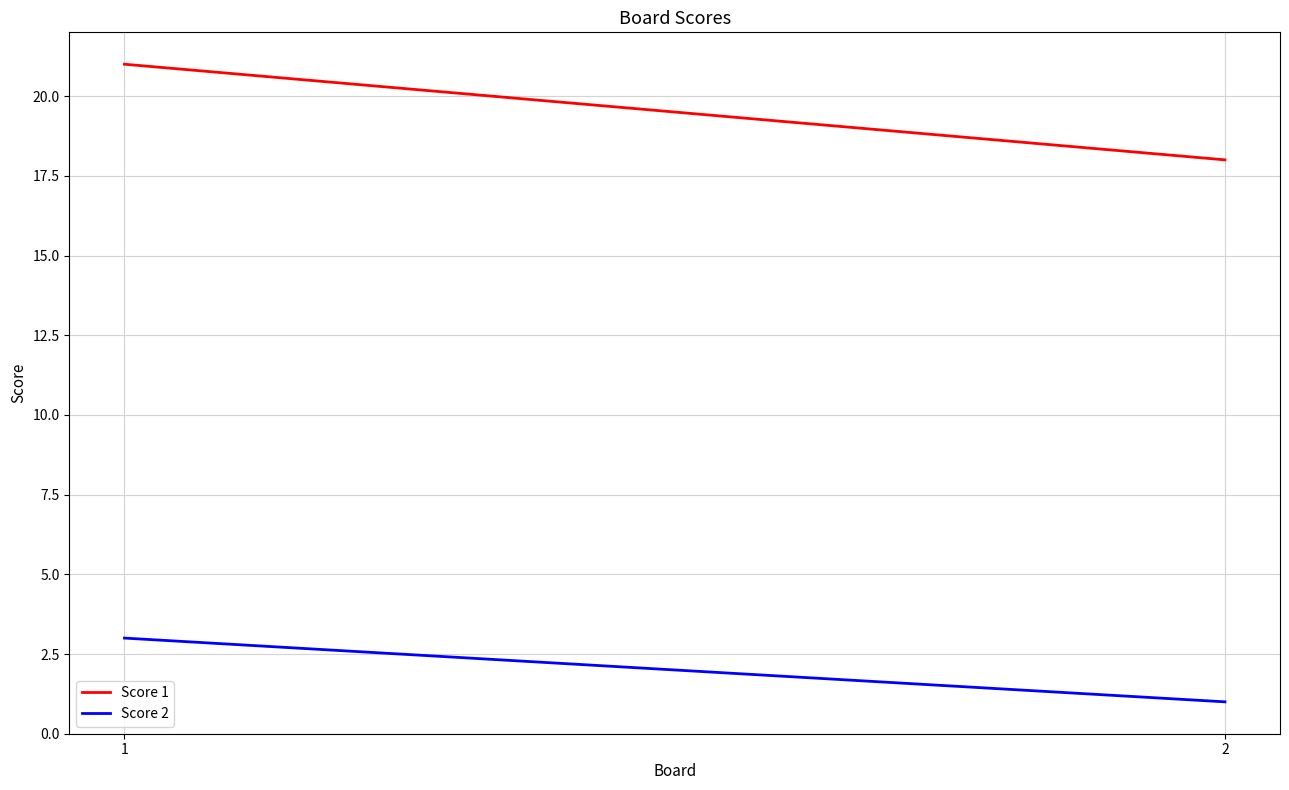

What is the difference between the highest and lowest values at 2?

17